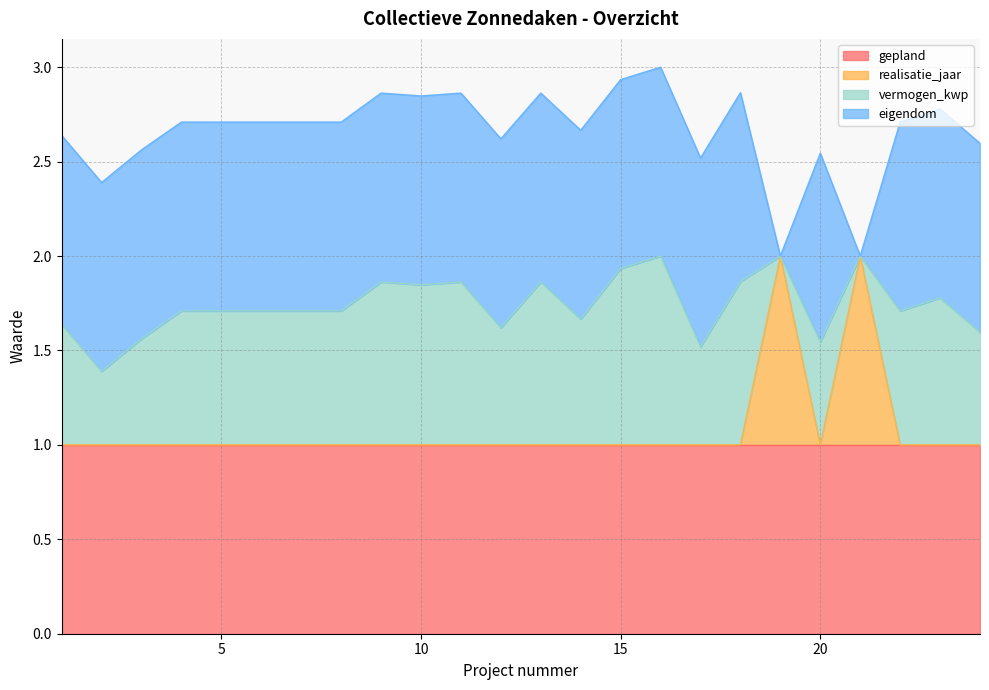

True or false: vermogen_kwp and realisatie_jaar cross at least once.

False